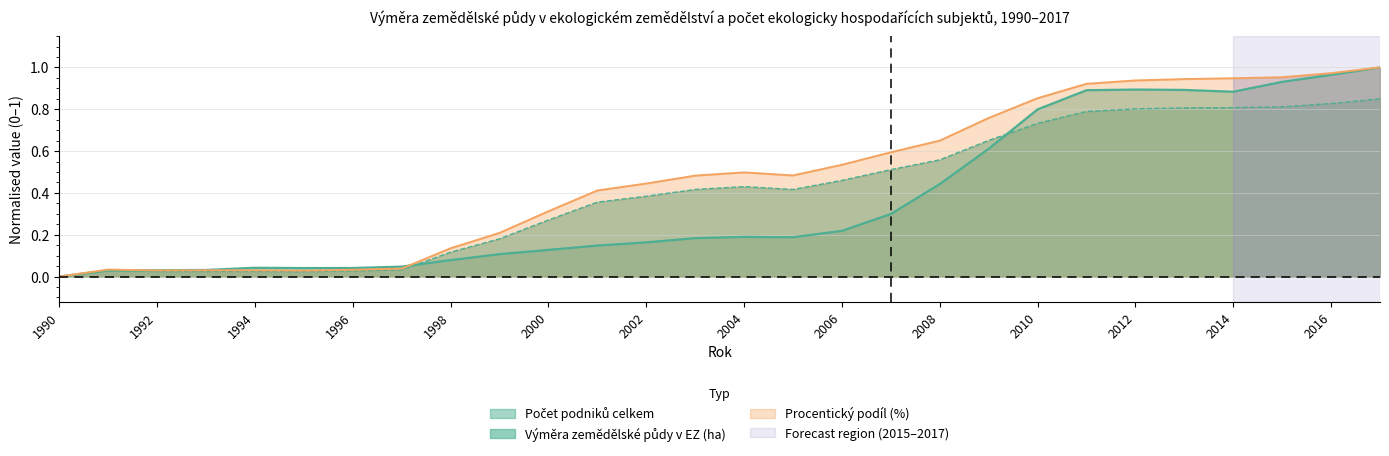

Is the value of Výměra zemědělské půdy v EZ (ha) at 1996 greater than the value of Procentický podíl (%) at 2000?

No